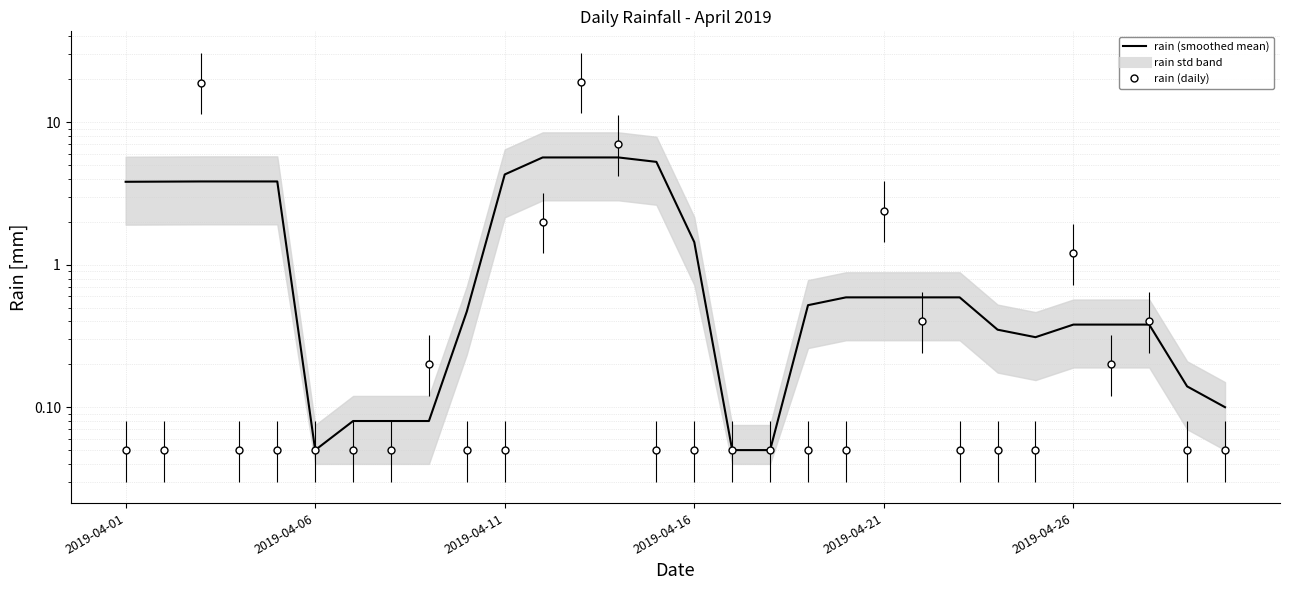

Reading right to left, list all the values displayed in this chart.

0.1	0.1	0.4	0.4	0.4	0.3	0.4	0.6	0.6	0.6	0.6	0.5	0.1	0.1	1.4	5.3	5.7	5.7	5.7	4.3	0.5	0.1	0.1	0.1	0.1	3.8	3.8	3.8	3.8	3.8